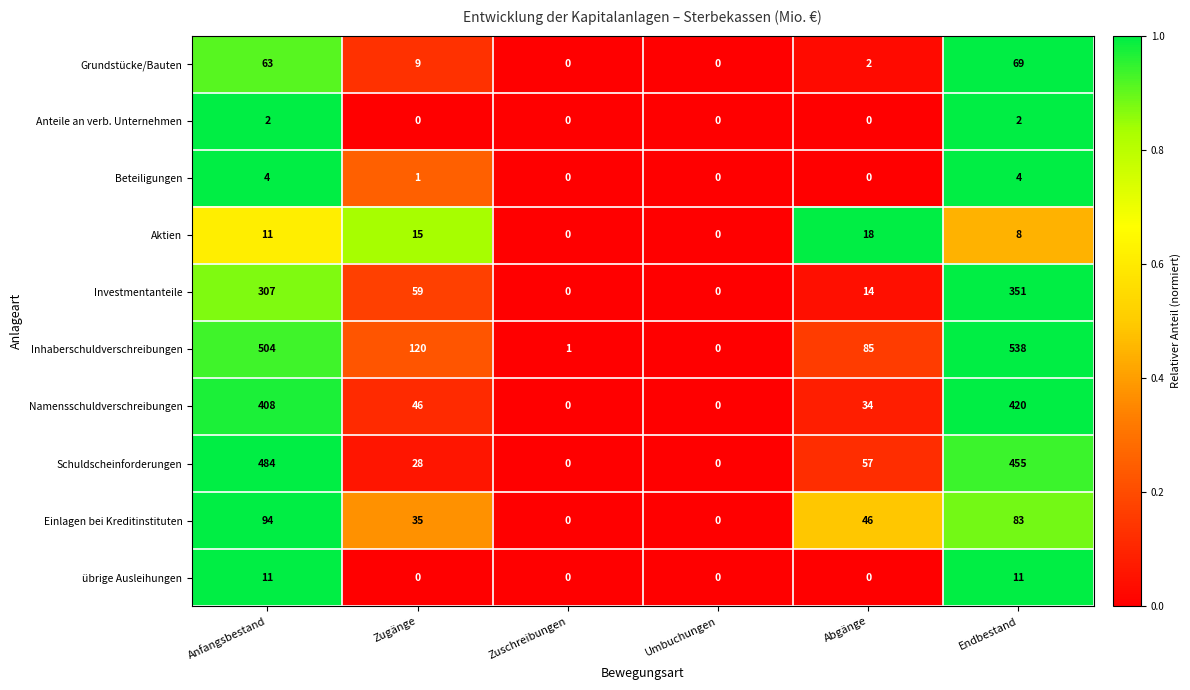

What is the difference between the highest and lowest values at Abgänge?

85